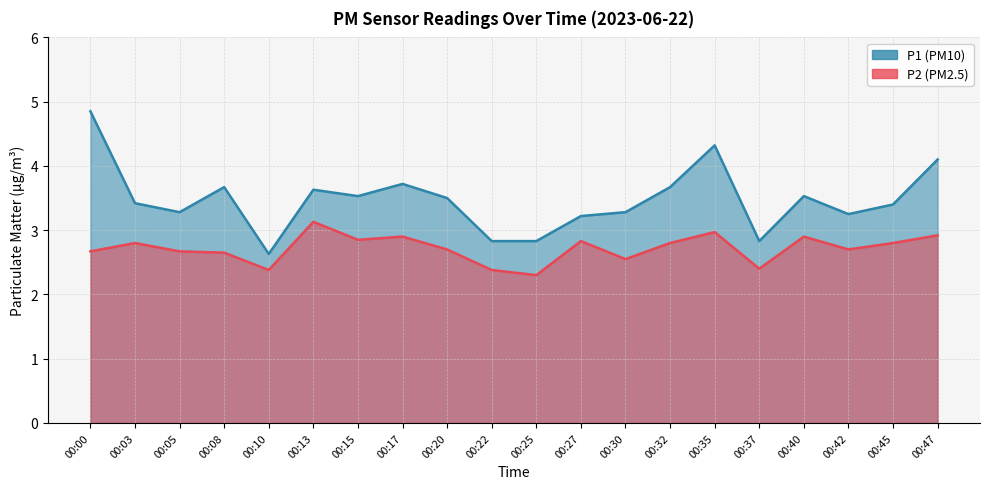

Is the value of P2 at 00:40 greater than the value of P1 at 00:47?

No